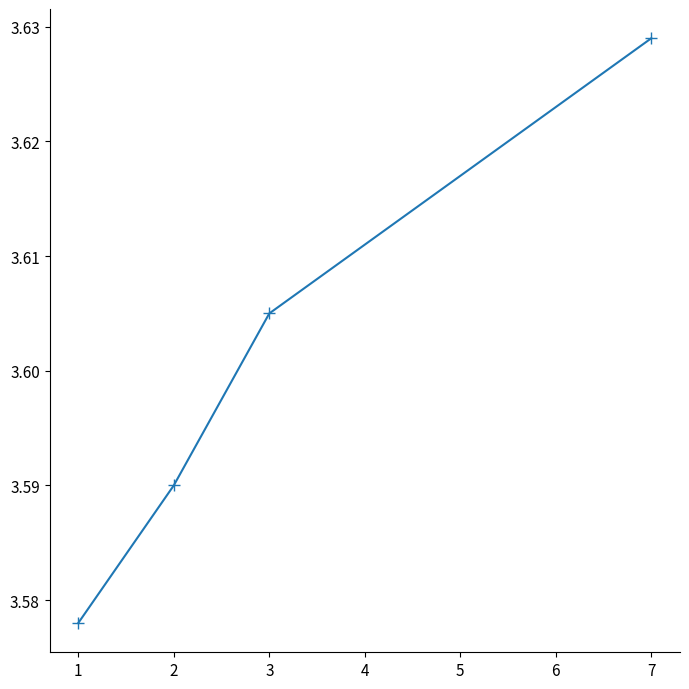

What is the sum of all values?

14.4